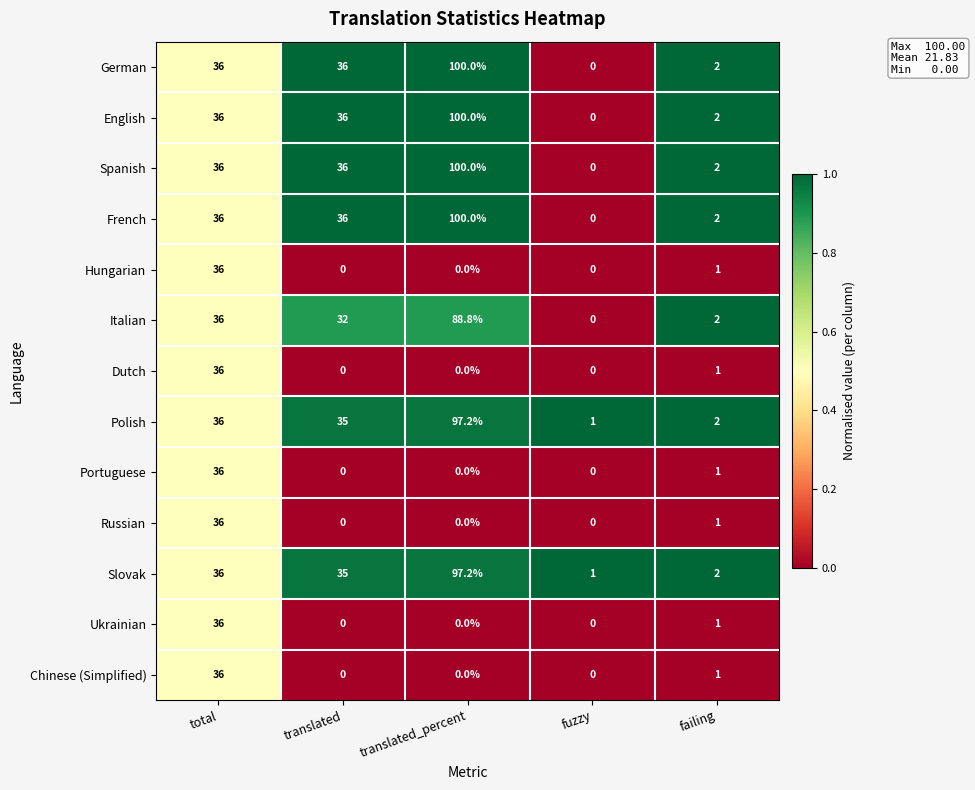

Read the Russian value at total.

36.0